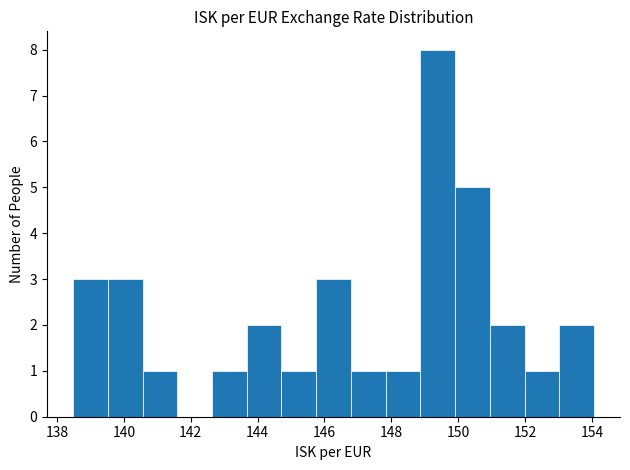

Which range on the x-axis has the tallest bar?

148.8 to 150.0